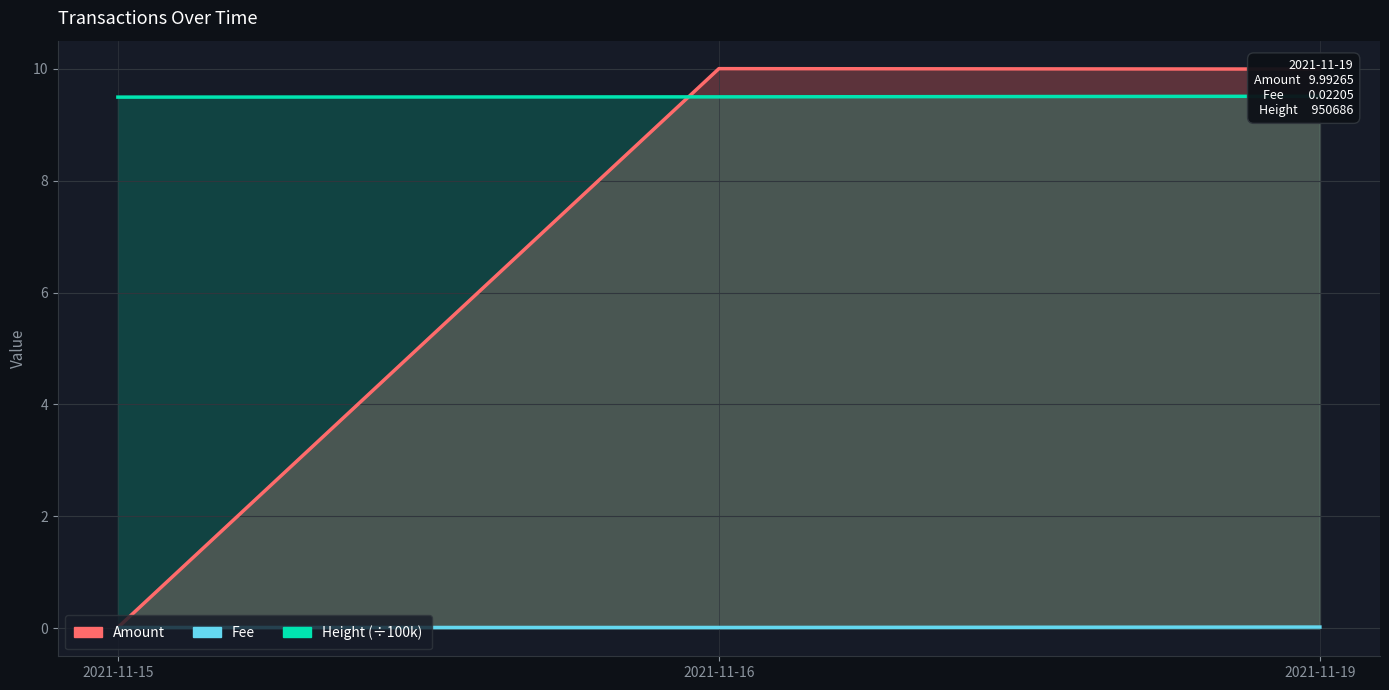

What is the spread (max minus min) of values at 2021-11-19?

10.0